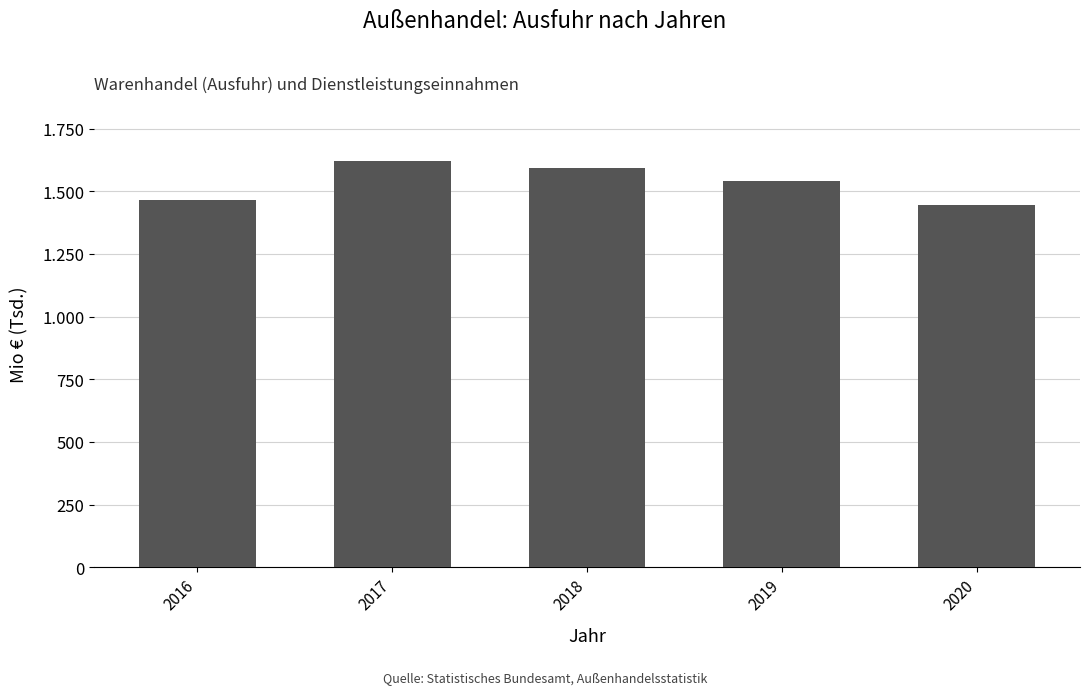

Reading left to right, list all the values displayed in this chart.

1464178	1619477	1593038	1540891	1444271